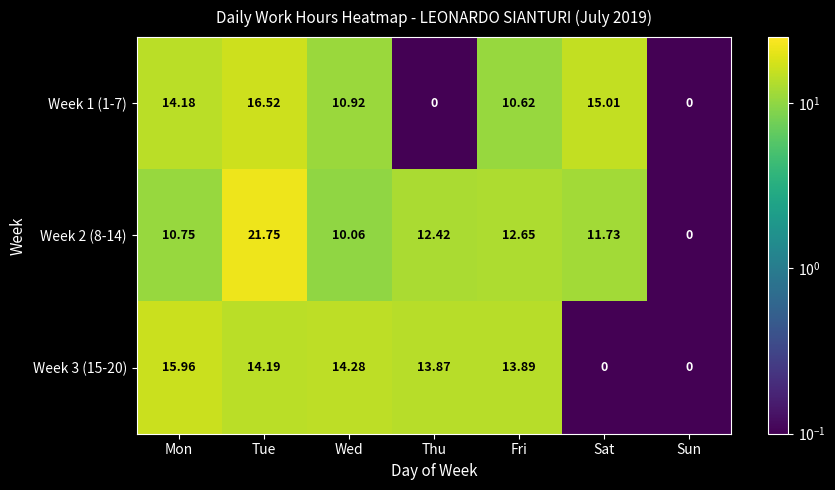

At which label does Week 3 (15-20) first exceed 13?

Mon